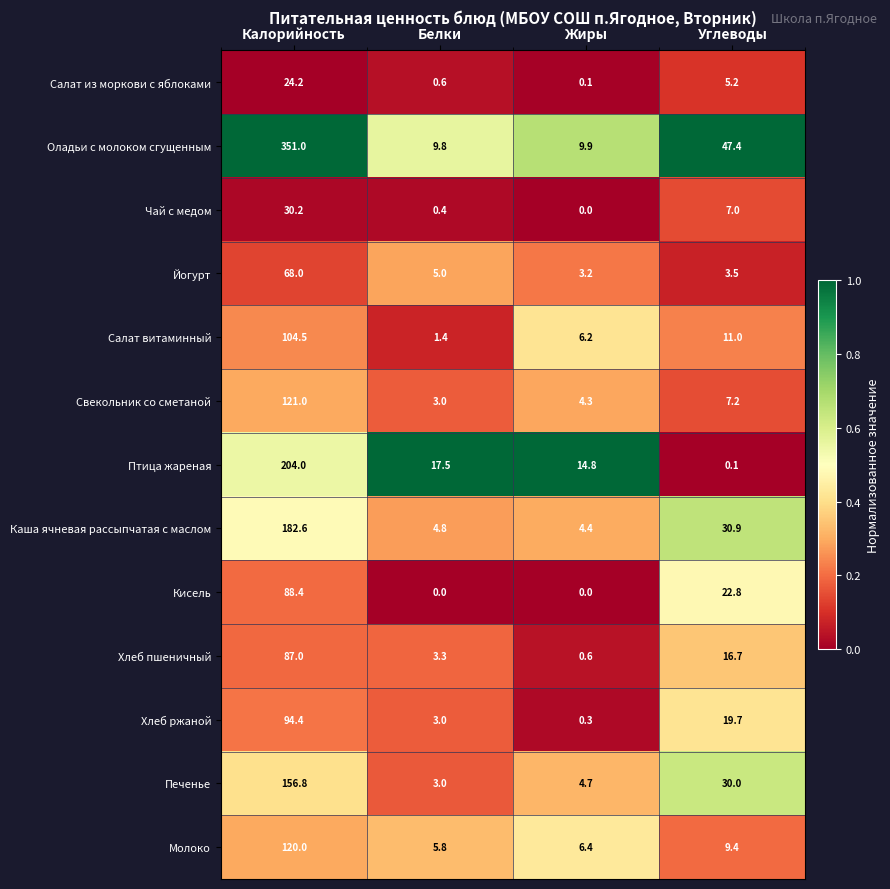

Rank the series at Углеводы from lowest to highest value.

Птица жареная, Йогурт, Салат из моркови с яблоками, Чай с медом, Свекольник со сметаной, Молоко, Салат витаминный, Хлеб пшеничный, Хлеб ржаной, Кисель, Печенье, Каша ячневая рассыпчатая с маслом, Оладьи с молоком сгущенным